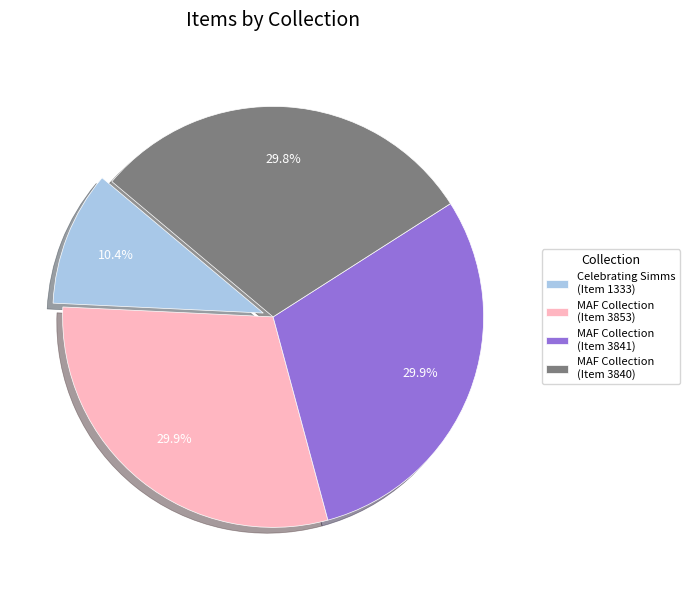

Does any single category account for the majority?

No